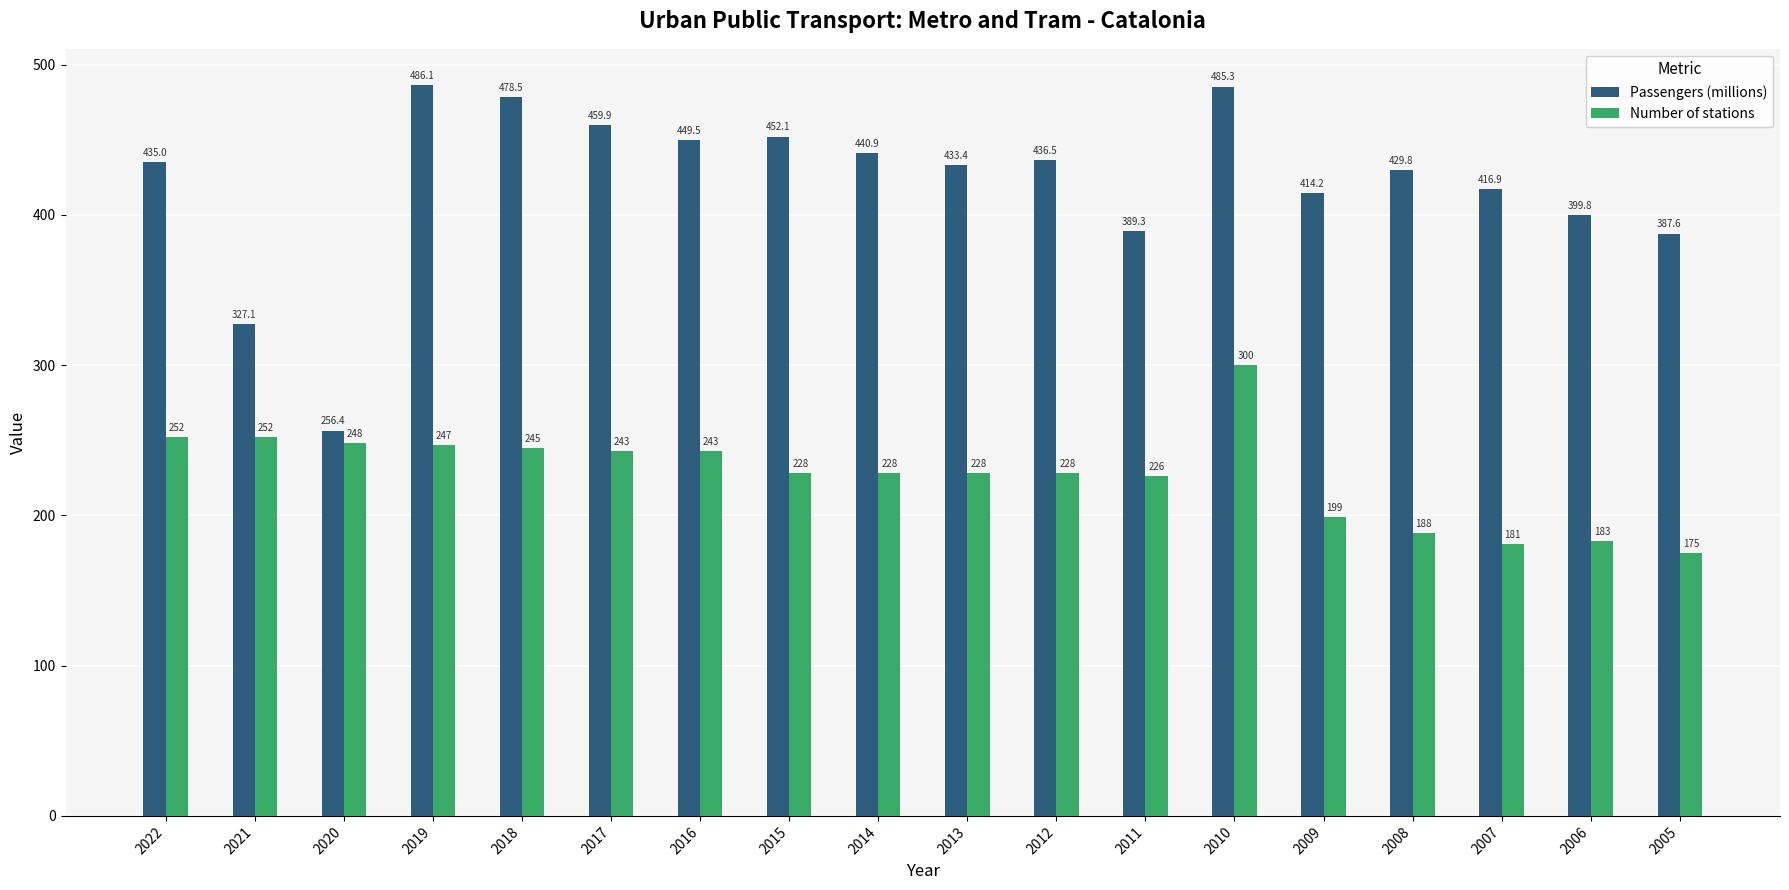

Where does the Passengers (millions) series first go above 435?

2022